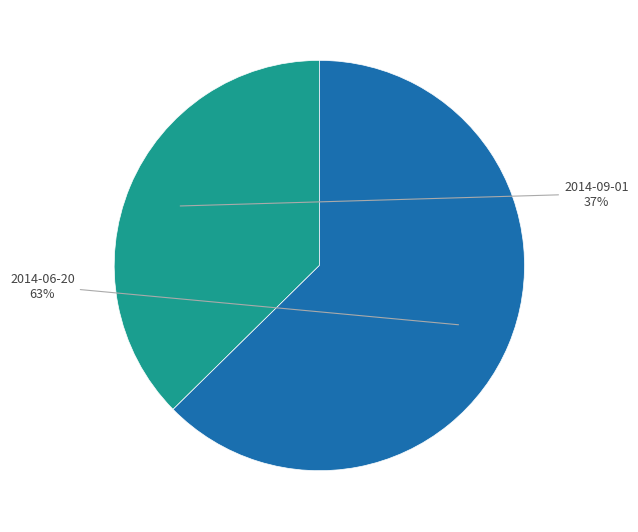

Is there any slice that represents more than half of the pie?

Yes